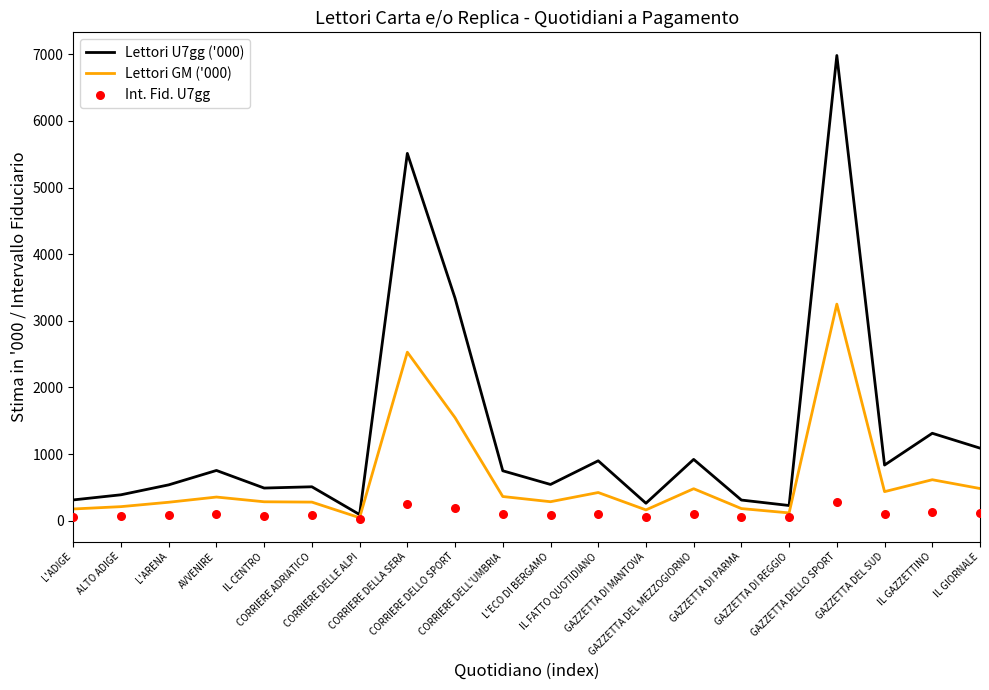

At how many categories does at least one series exceed 304?

17